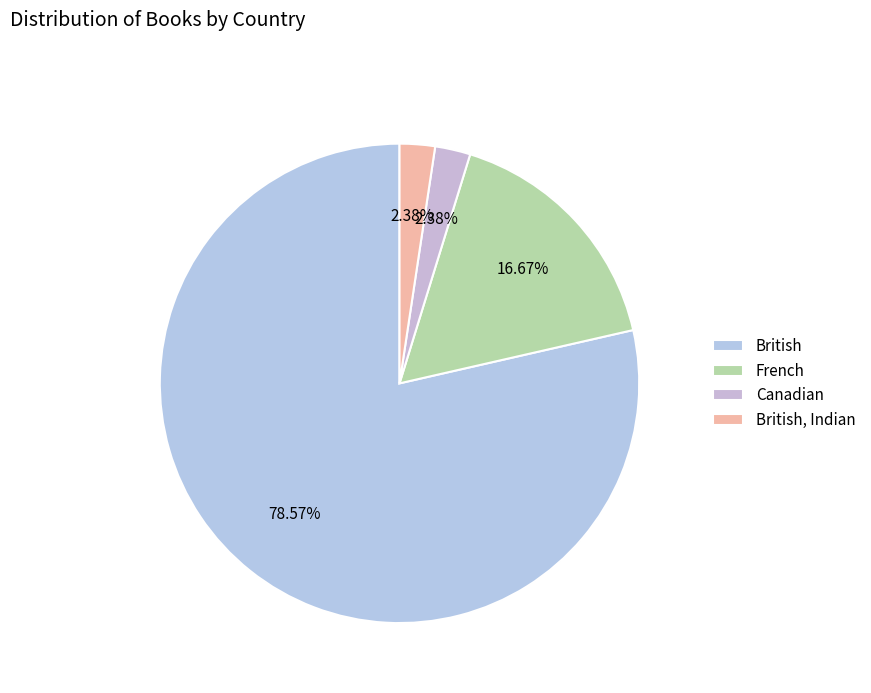

To the nearest percent, what percentage of the pie is British?

79%